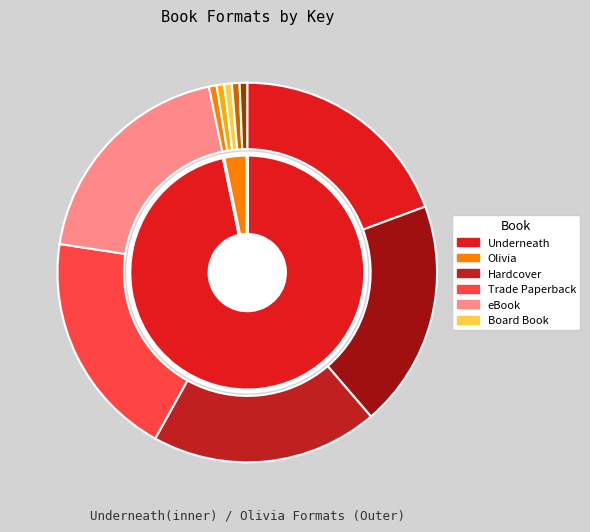

Is it true that eBook is 33% of the pie?

False